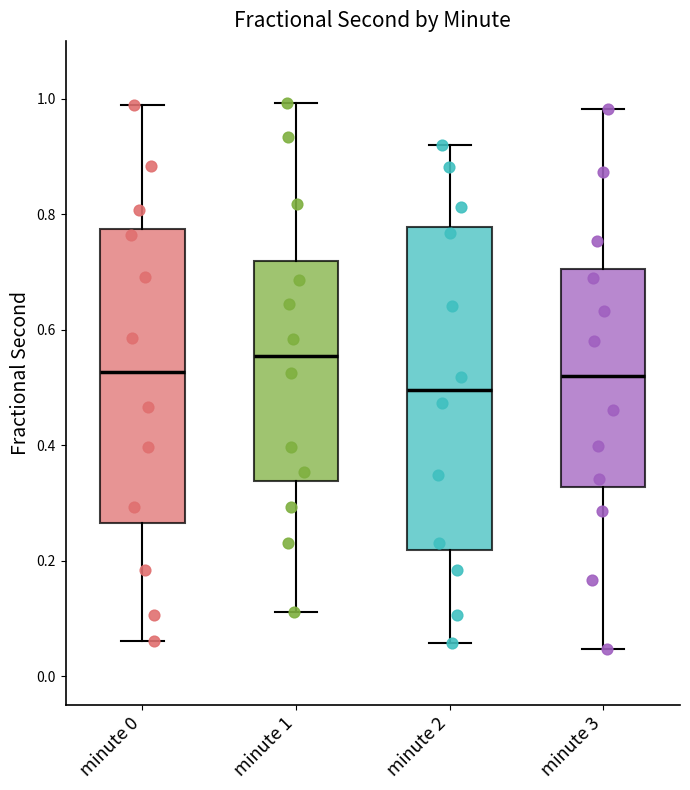

Reading left to right, transcribe this box plot: for each box, give where its median line is, the range the box spans, and where its two whiskers end, as read against the y-axis. The values are not printed on the chart, so give them approximately, as read against the axis.

minute 0: median 0.52, box 0.26 to 0.78, whiskers 0.06 to 0.98
minute 1: median 0.56, box 0.34 to 0.72, whiskers 0.12 to 1.00
minute 2: median 0.50, box 0.22 to 0.78, whiskers 0.06 to 0.92
minute 3: median 0.52, box 0.32 to 0.70, whiskers 0.04 to 0.98